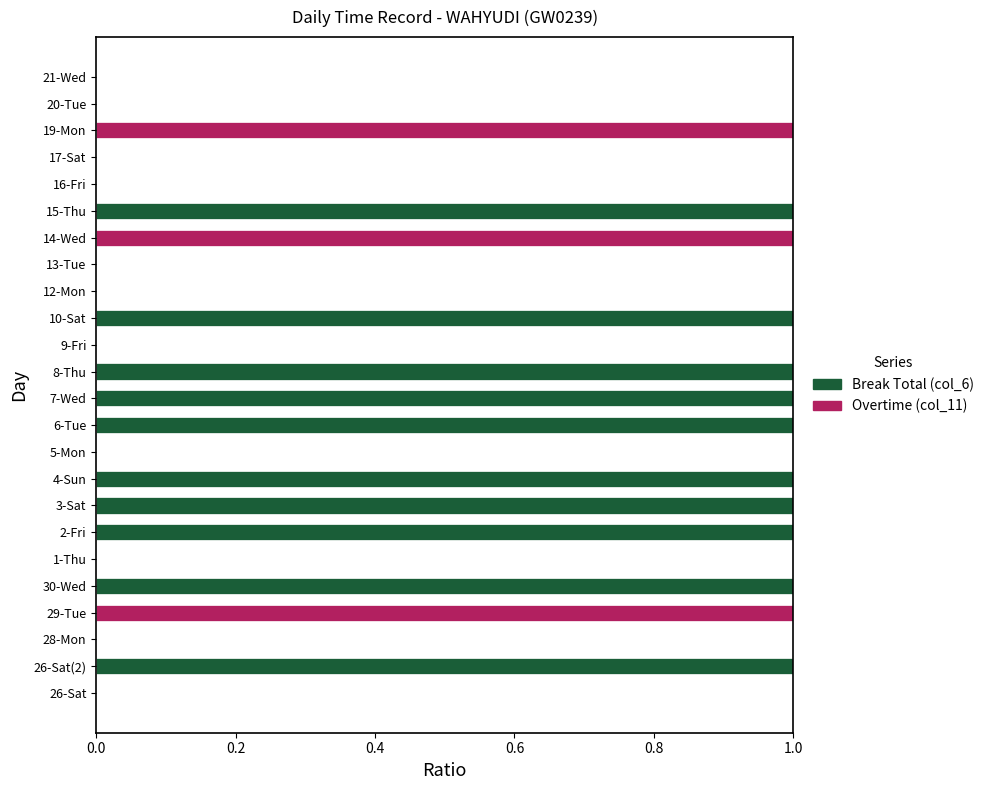

How many categories are shown in the chart?

24